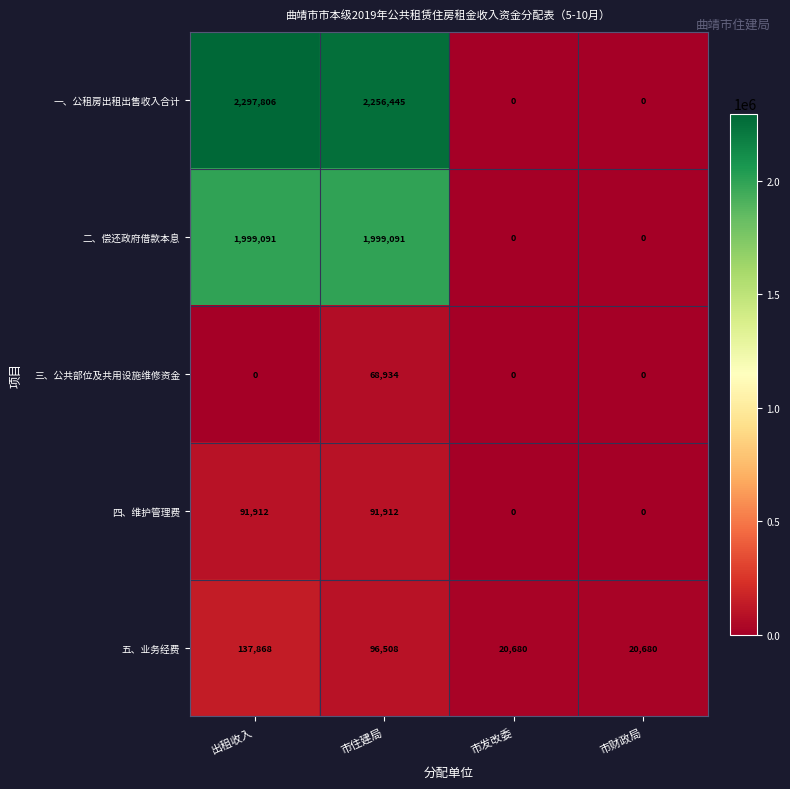

Between 出租收入 and 市发改委, which series saw the biggest shift?

一、公租房出租出售收入合计